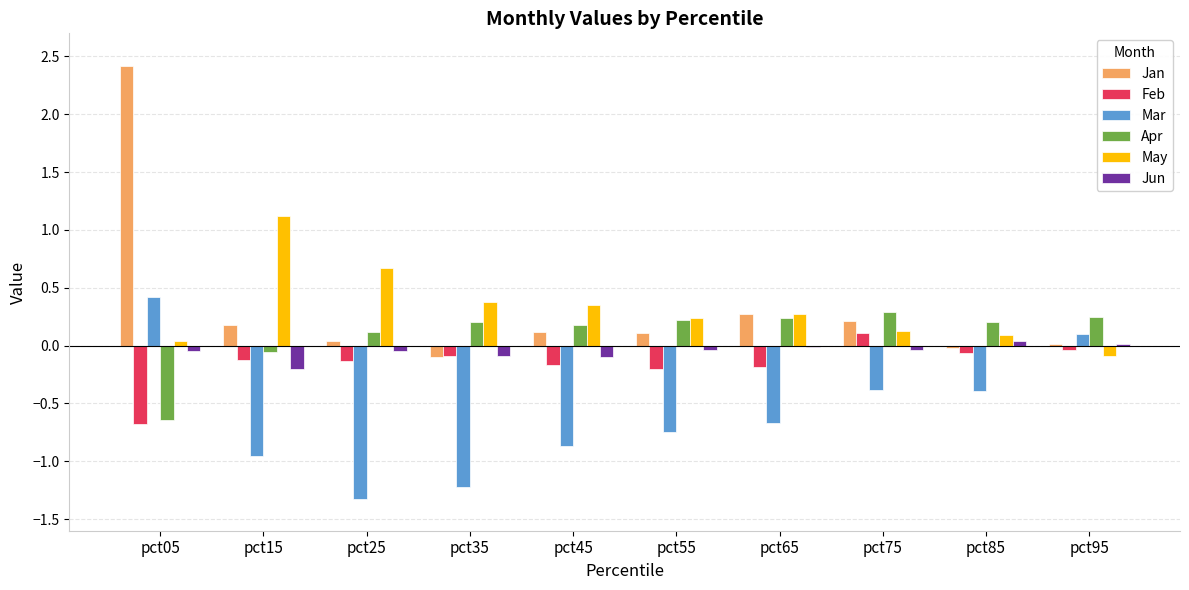

How many categories are shown in the chart?

10